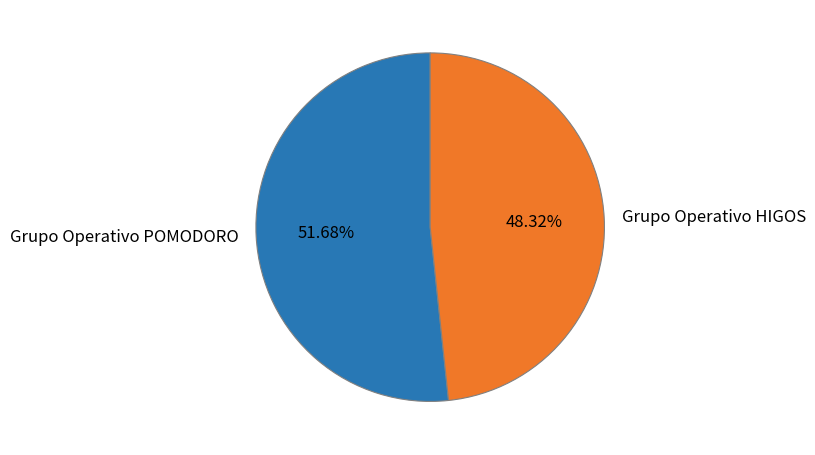

Which slice is the largest?

Grupo Operativo POMODORO